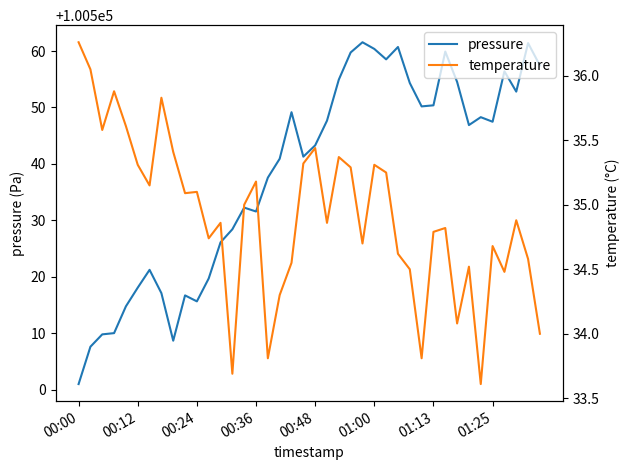

Is this an area chart (filled region under the line)?

No